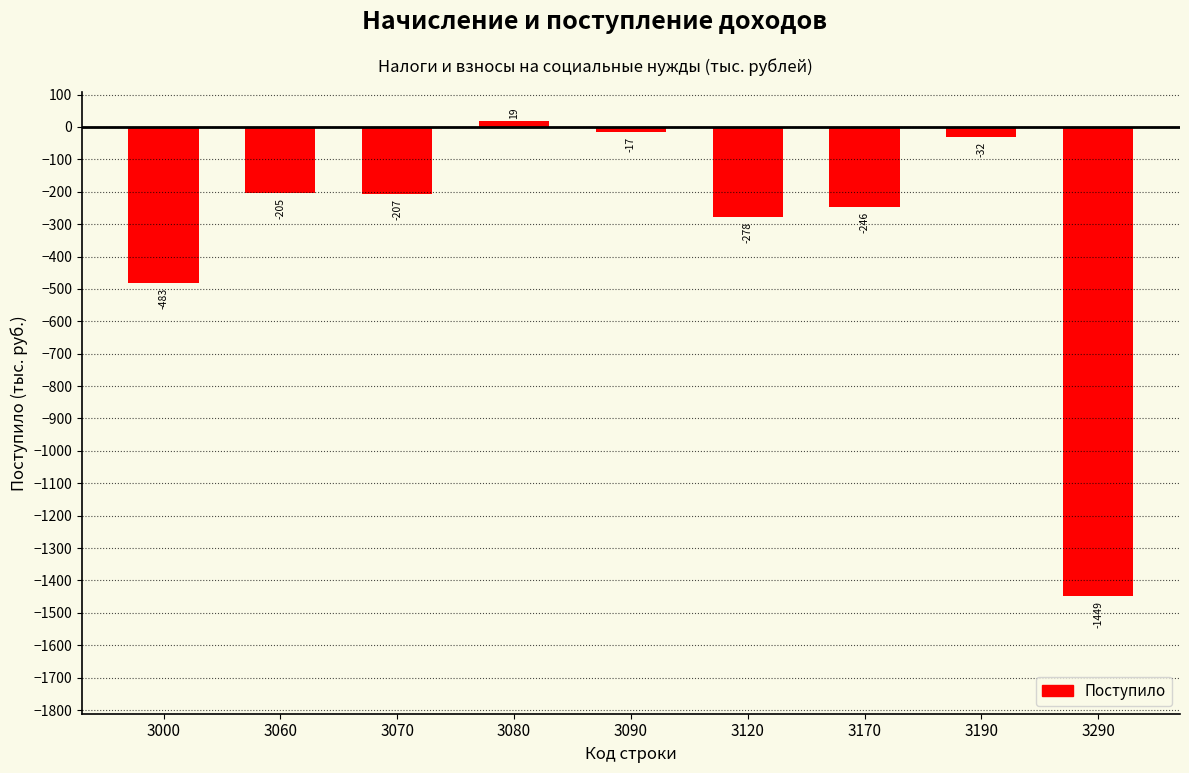

Is it true that the value at 3190 is -32?

True